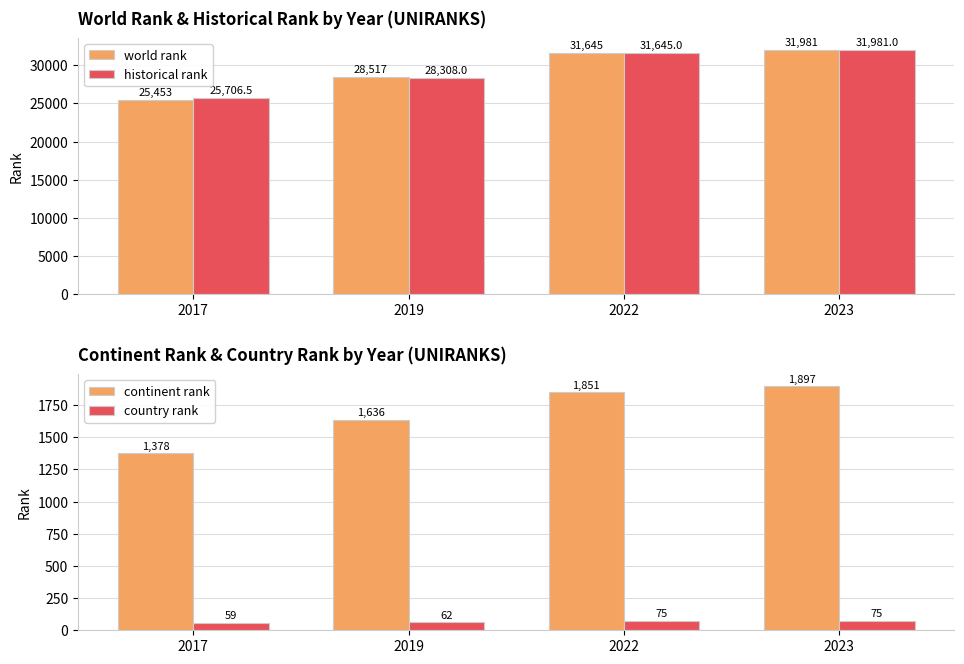

At which label does historical rank reach its minimum?

2017